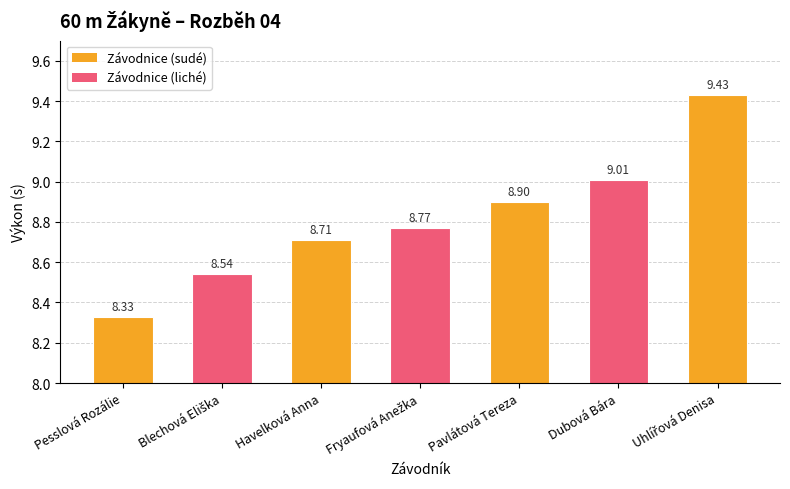

True or false: the data shows 4.8 at Havelková Anna.

False